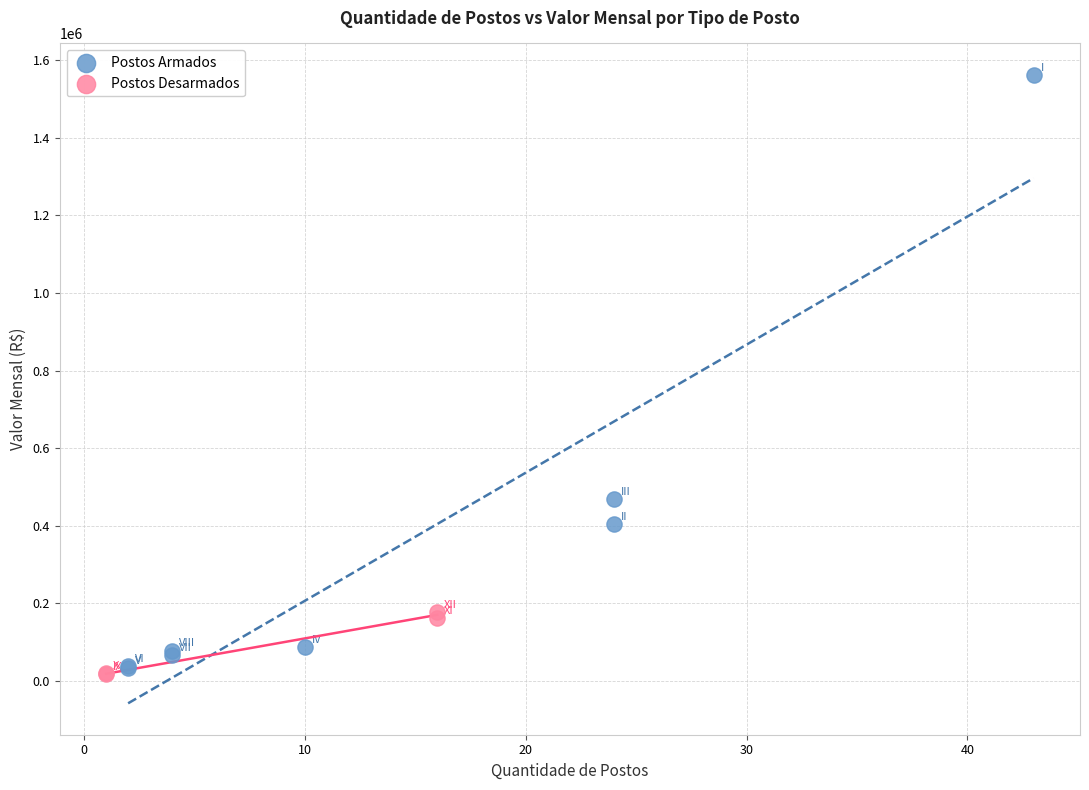

What are all the series names shown in the legend?

Postos Armados, Postos Desarmados